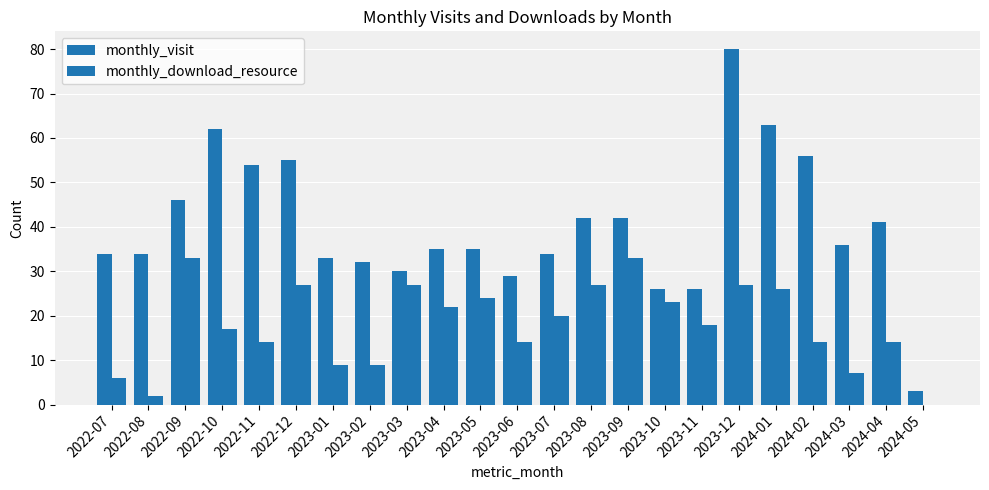

Are the bars horizontal?

No